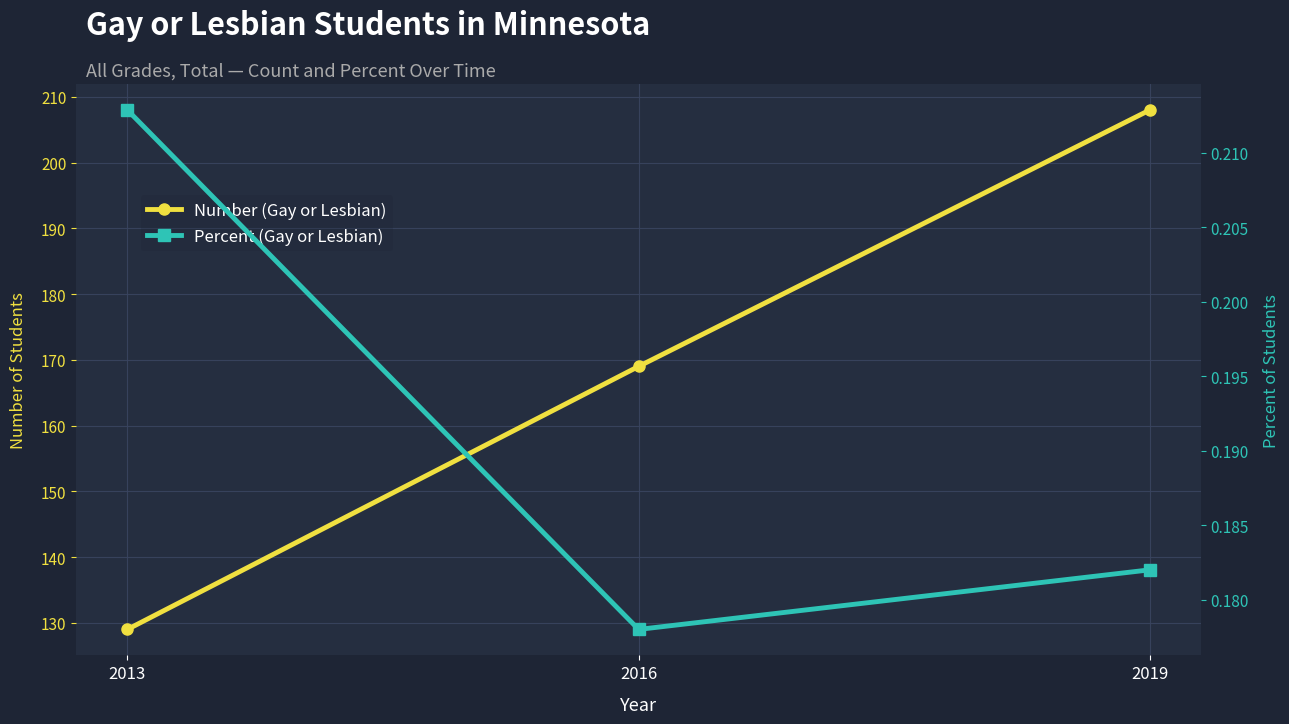

Does the chart display data point markers on the line(s)?

Yes